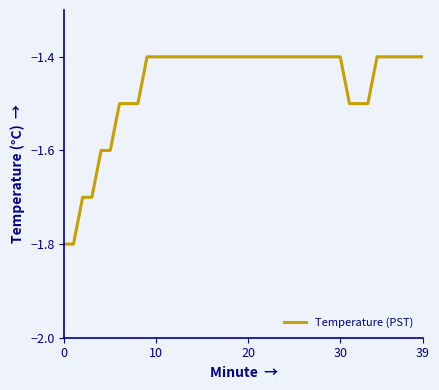

What is the minimum value shown in the chart?

-1.8